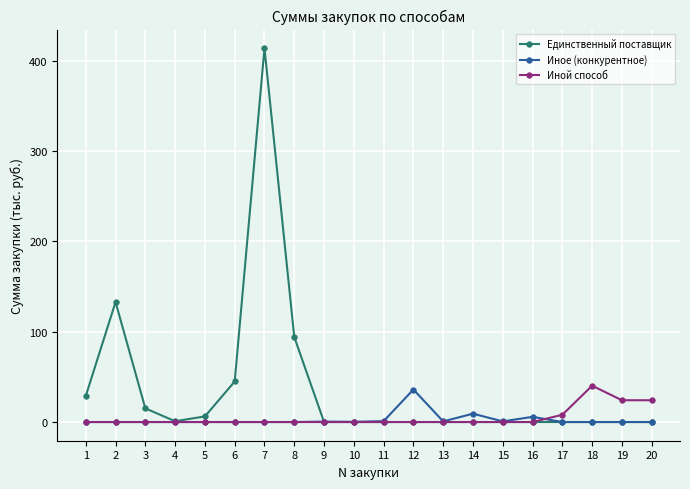

Which series has the widest spread of values?

Единственный поставщик